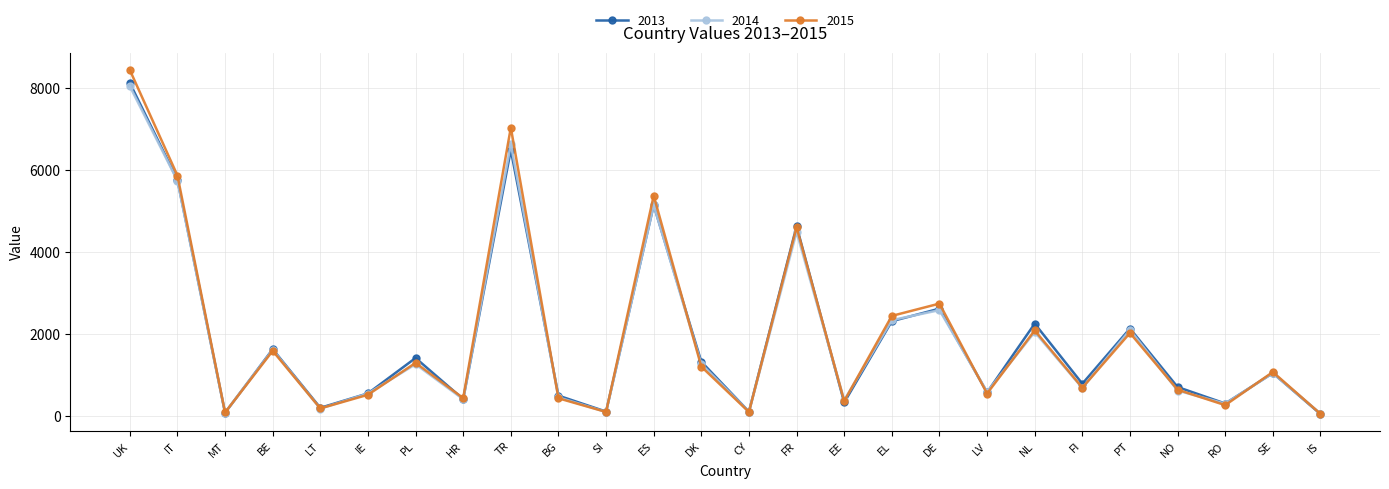

The value of 2014 at UK is 8040. True or false?

True